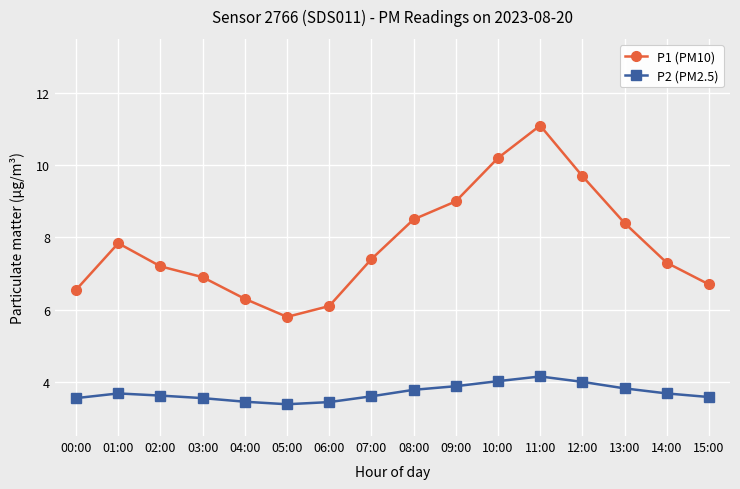

At how many categories does at least one series exceed 6?

15